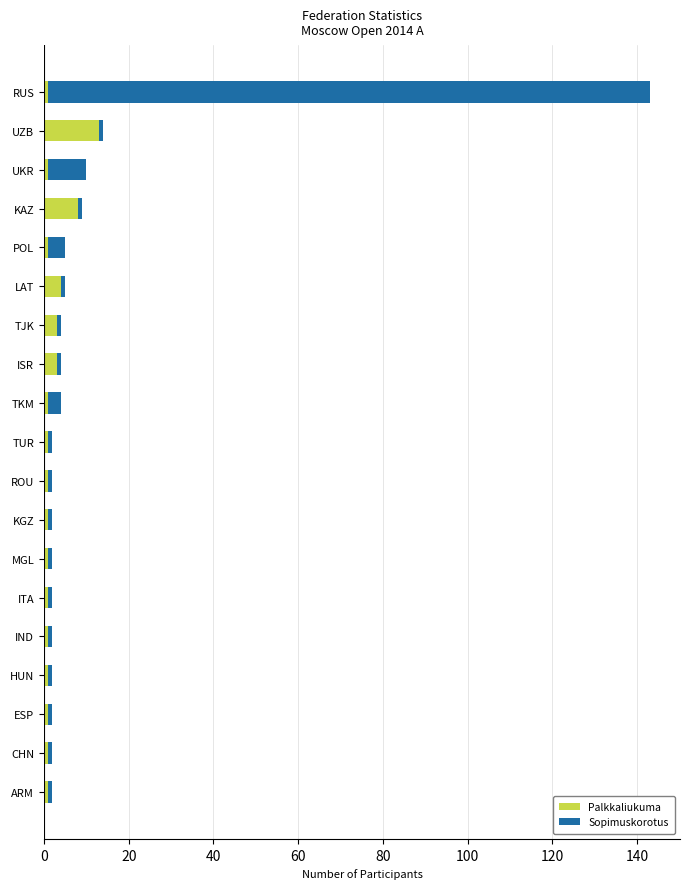

True or false: Palkkaliukuma has a value of 19 at UZB.

False